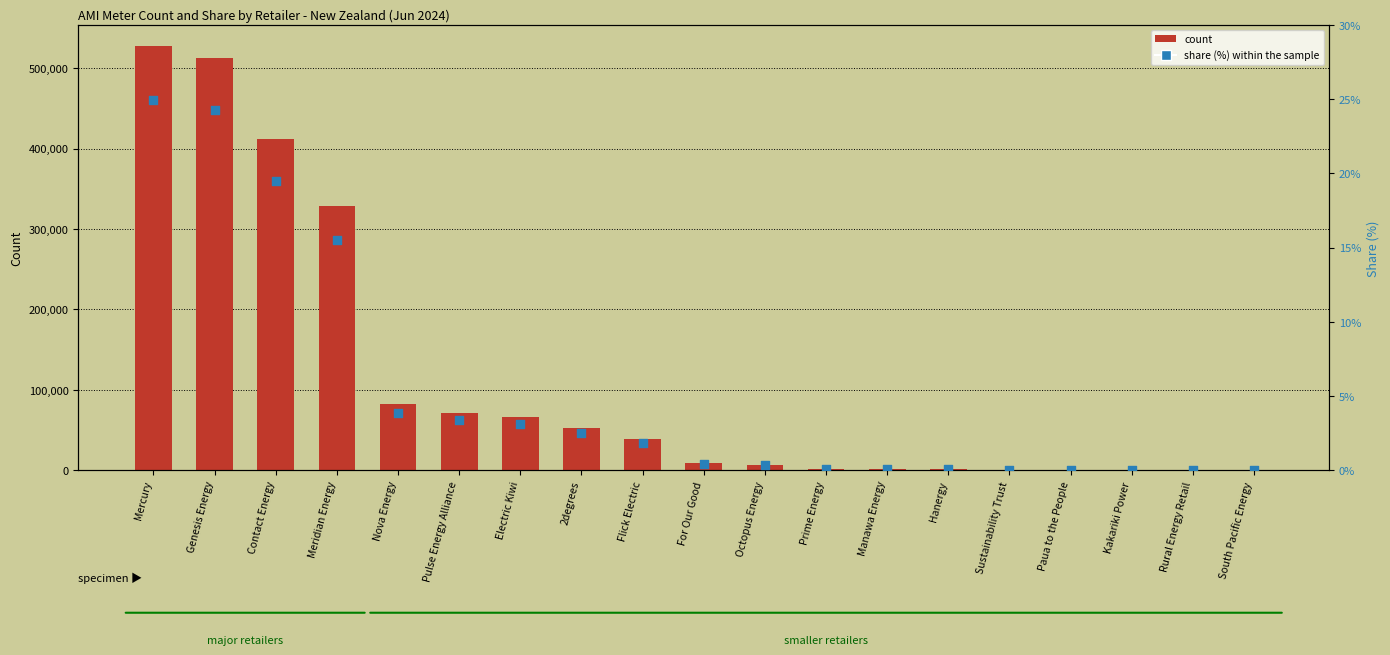

Which series reaches the maximum Y coordinate?

count